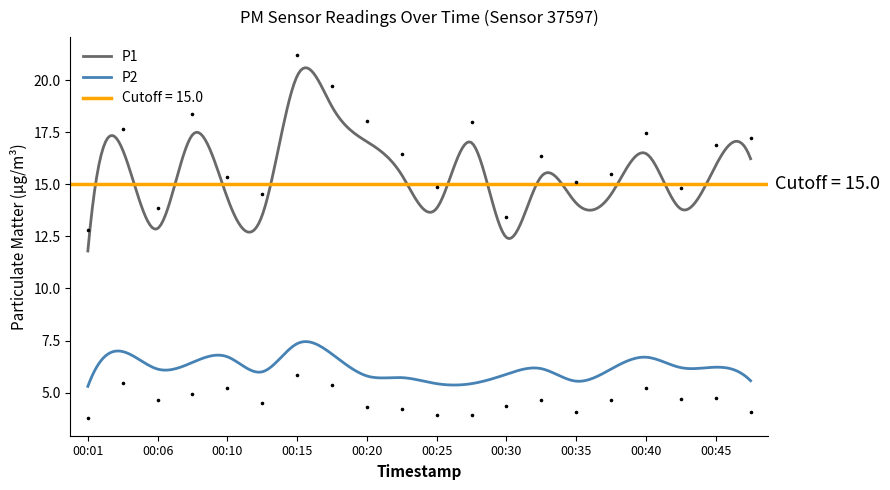

What are all the series names shown in the legend?

P1, P2